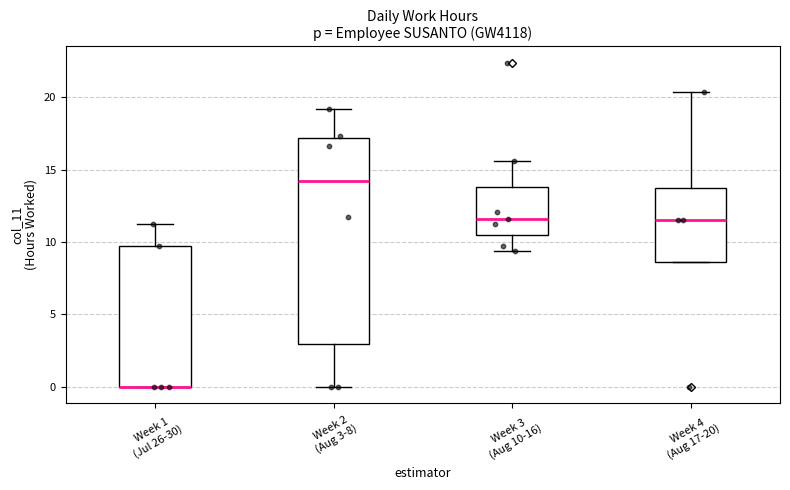

Which box is the tallest, from its lower edge to its upper edge?

Week 2 (Aug 3-8)